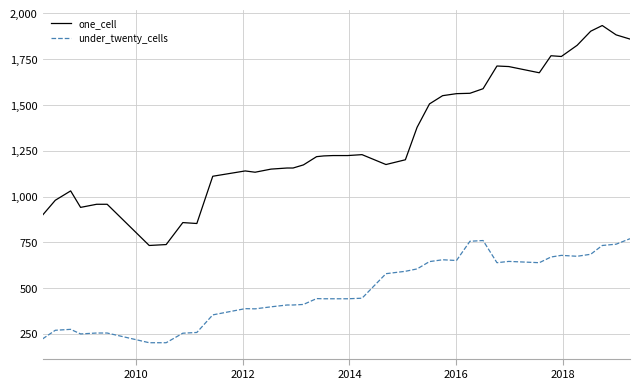

Which series has the largest range (max minus min)?

one_cell